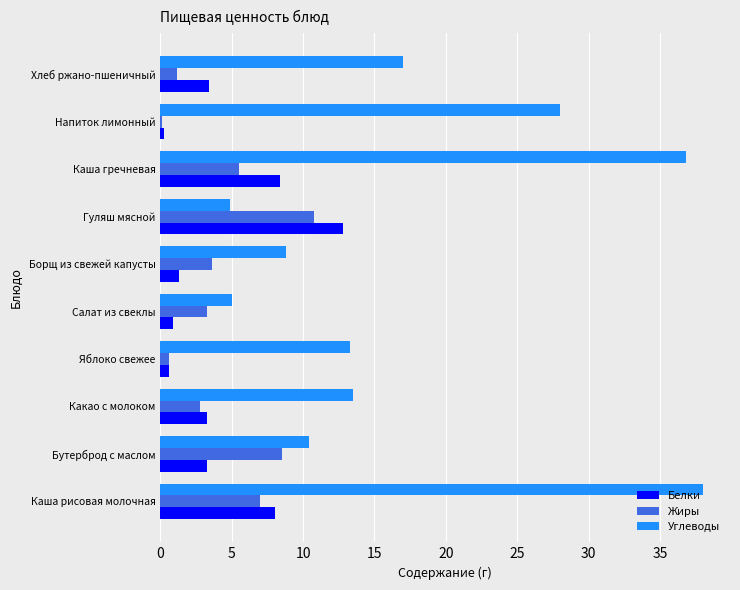

Which category has the highest value in the Белки series?

Гуляш мясной